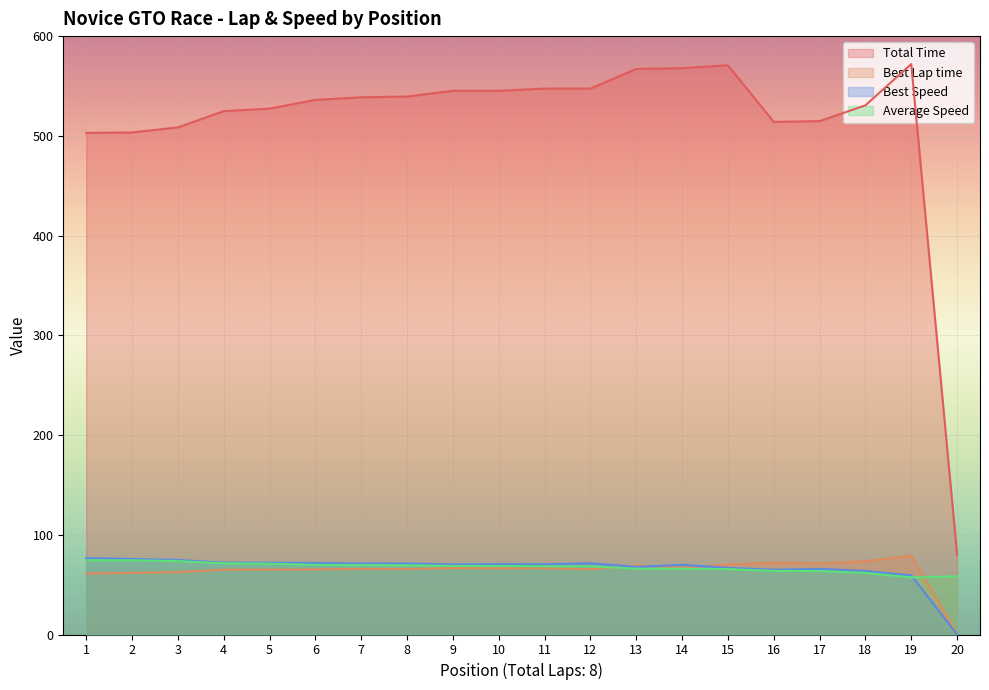

At 3, list the series in order from smallest to largest.

Best Lap time, Average Speed, Best Speed, Total Time